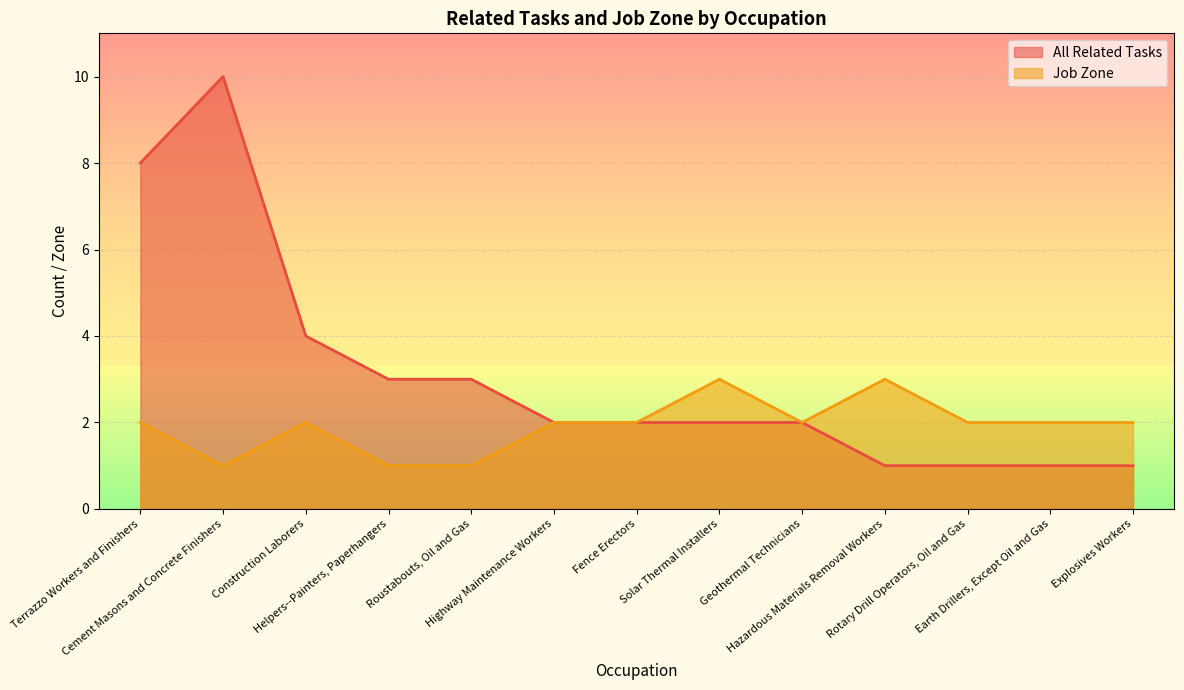

True or false: Job Zone and All Related Tasks cross at least once.

False